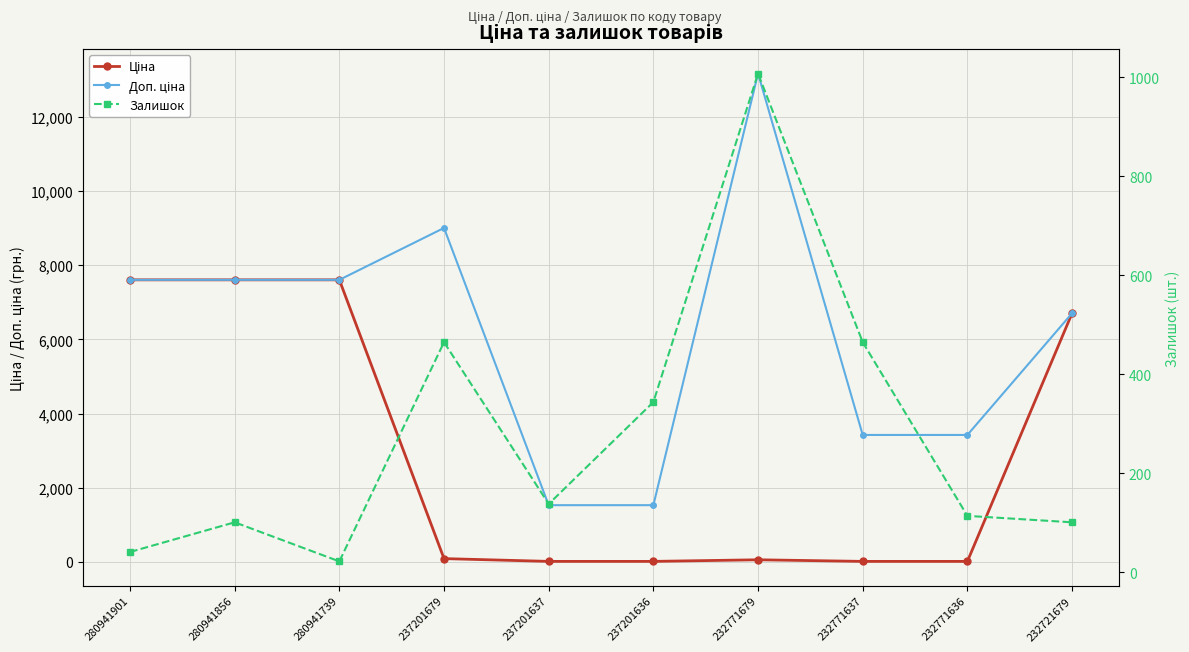

What is the lowest value of the Залишок series?

22.0